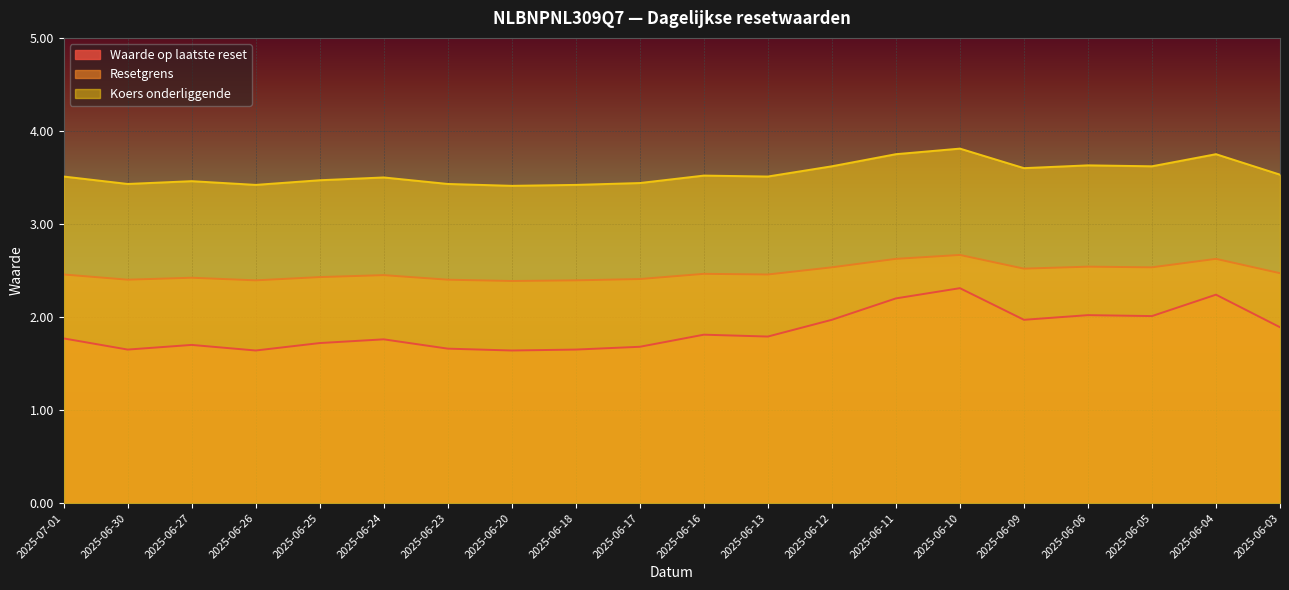

Which has a higher value, 2025-06-27 or 2025-06-30?

2025-06-27